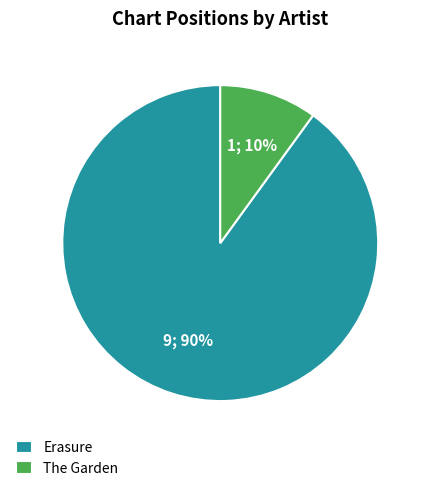

Approximately how many times larger is the value at Erasure compared to The Garden?

9.0